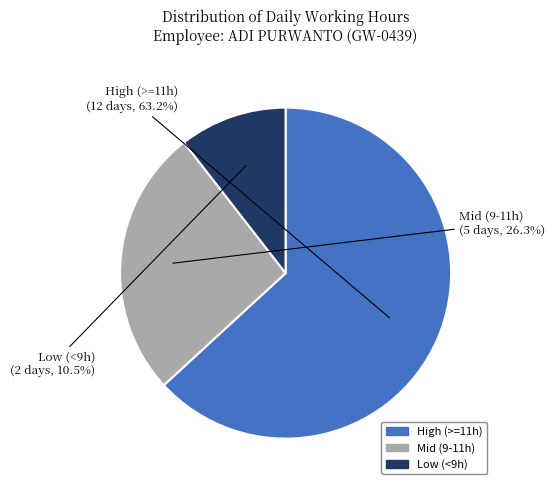

Does any single category account for the majority?

Yes